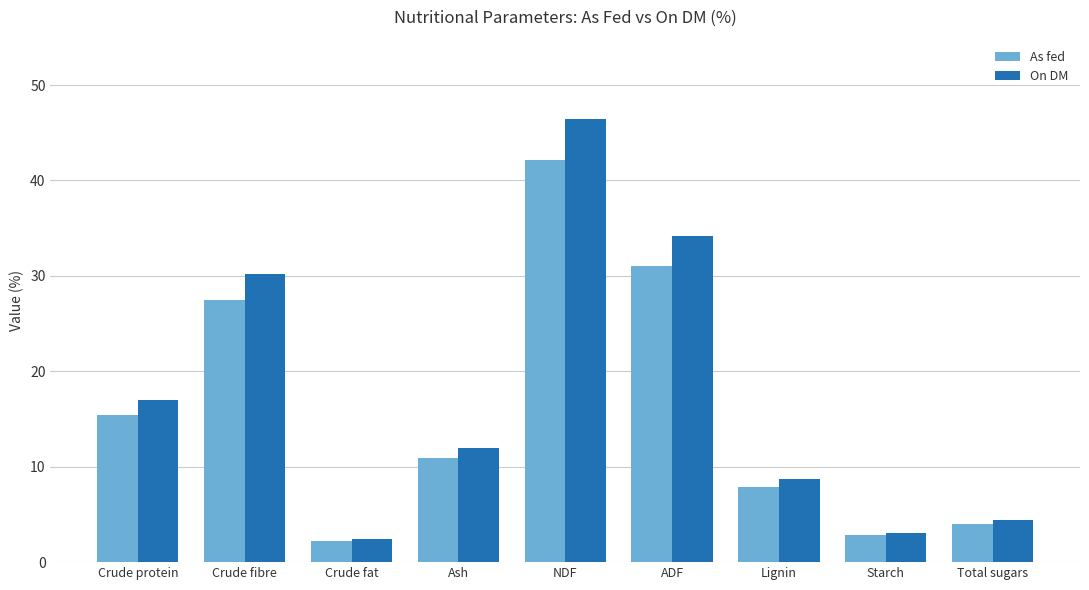

The value of As fed at Crude protein is 15.4. True or false?

True